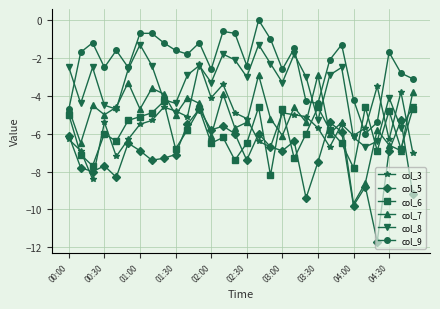

How many distinct data groups are displayed?

6